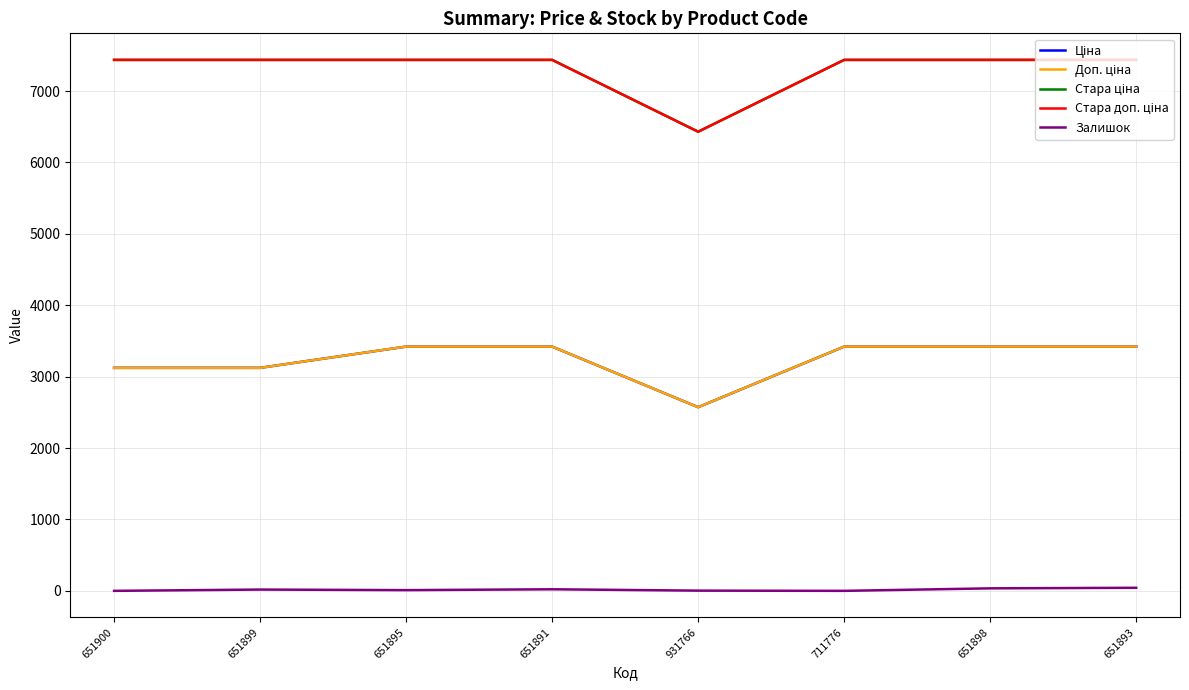

Does the chart have visible grid lines?

Yes